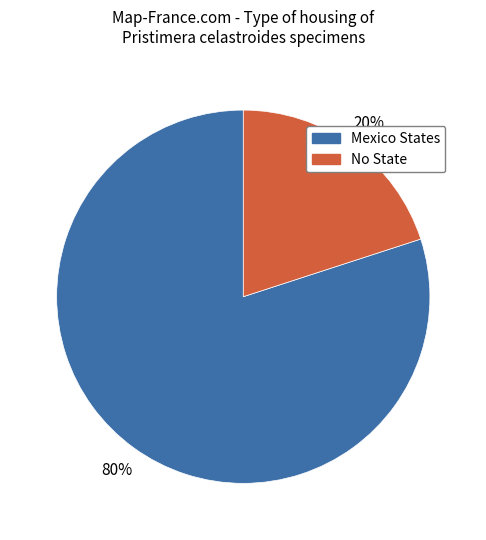

Is there any slice that represents more than half of the pie?

Yes